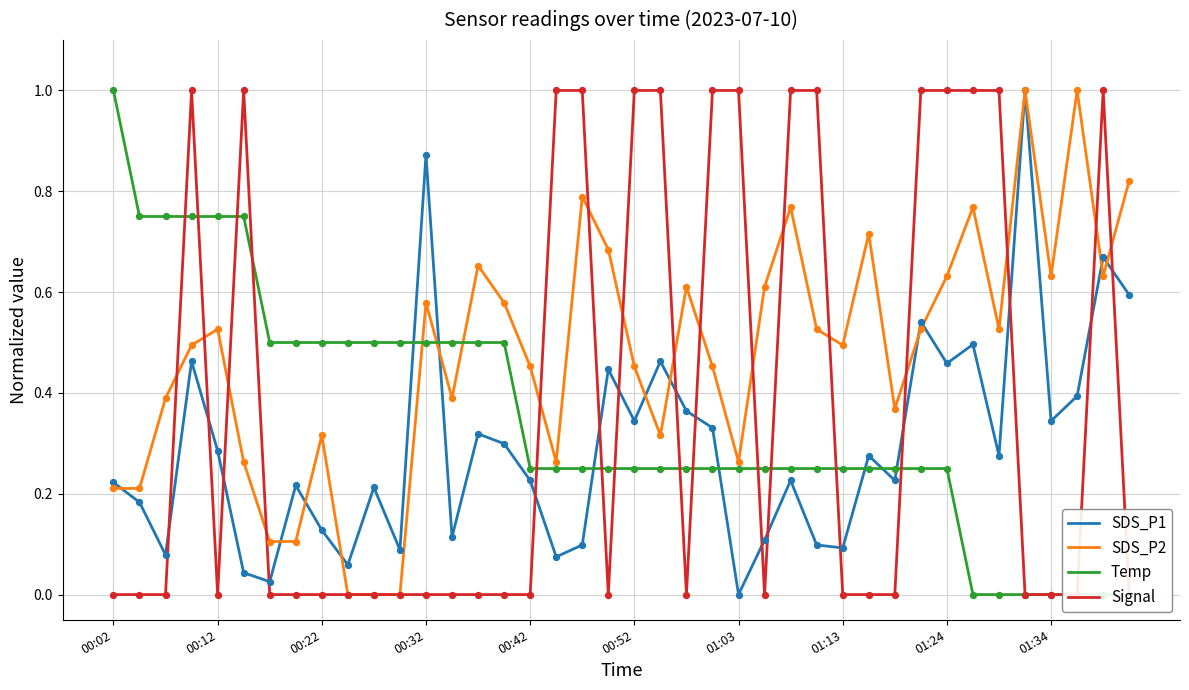

At how many categories does at least one series exceed 0?

40